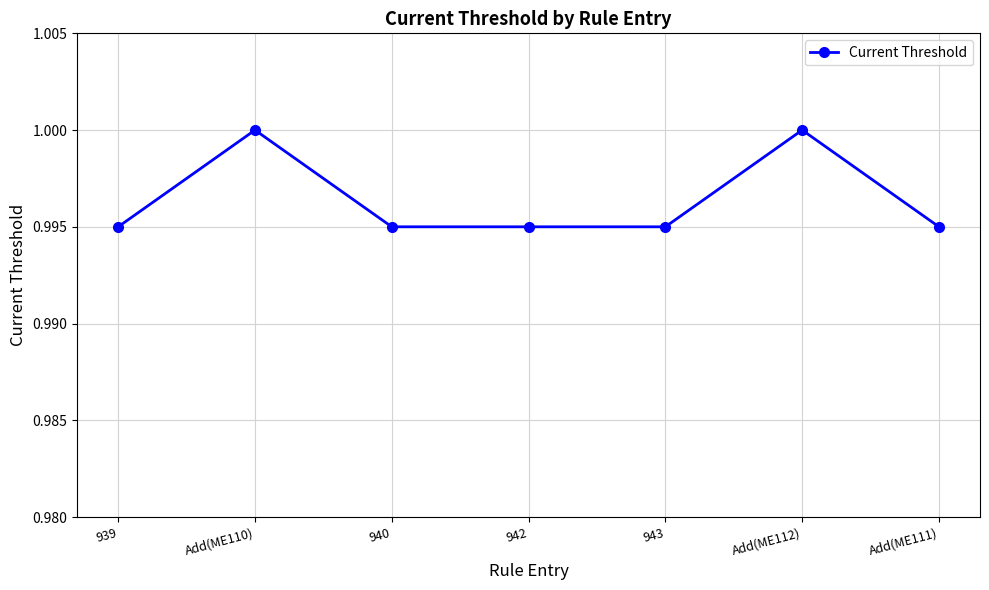

At which category does the data reach its first local peak?

Add(ME110)